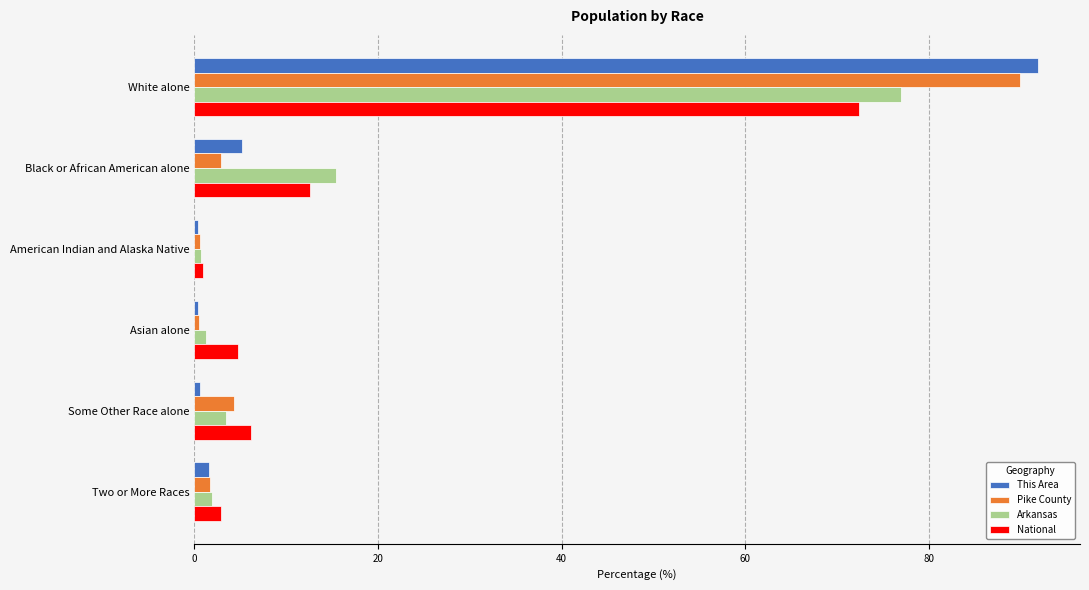

What are all the series names shown in the legend?

This Area, Pike County, Arkansas, National